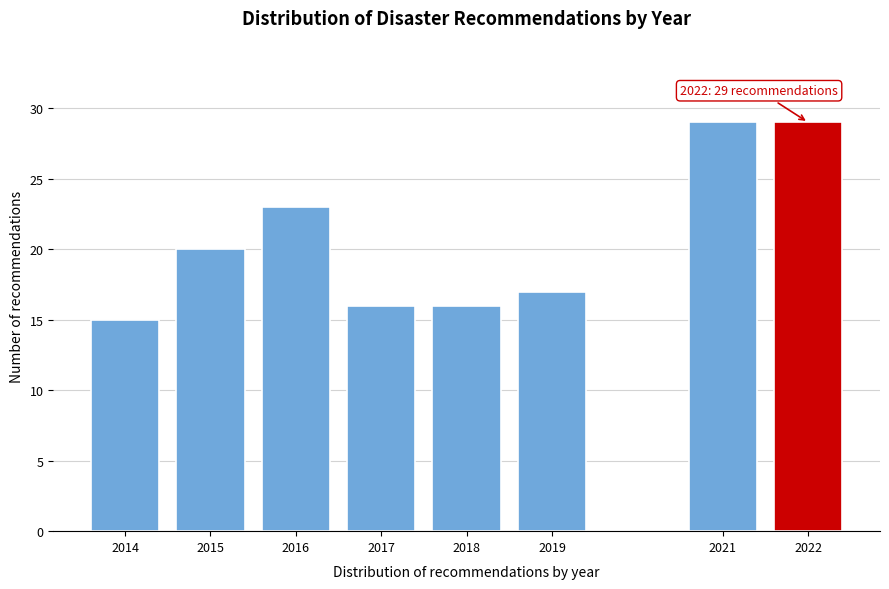

Reading left to right, list all the values displayed in this chart.

2014=15	2015=20	2016=23	2017=16	2018=16	2019=17	2021=29	2022=29